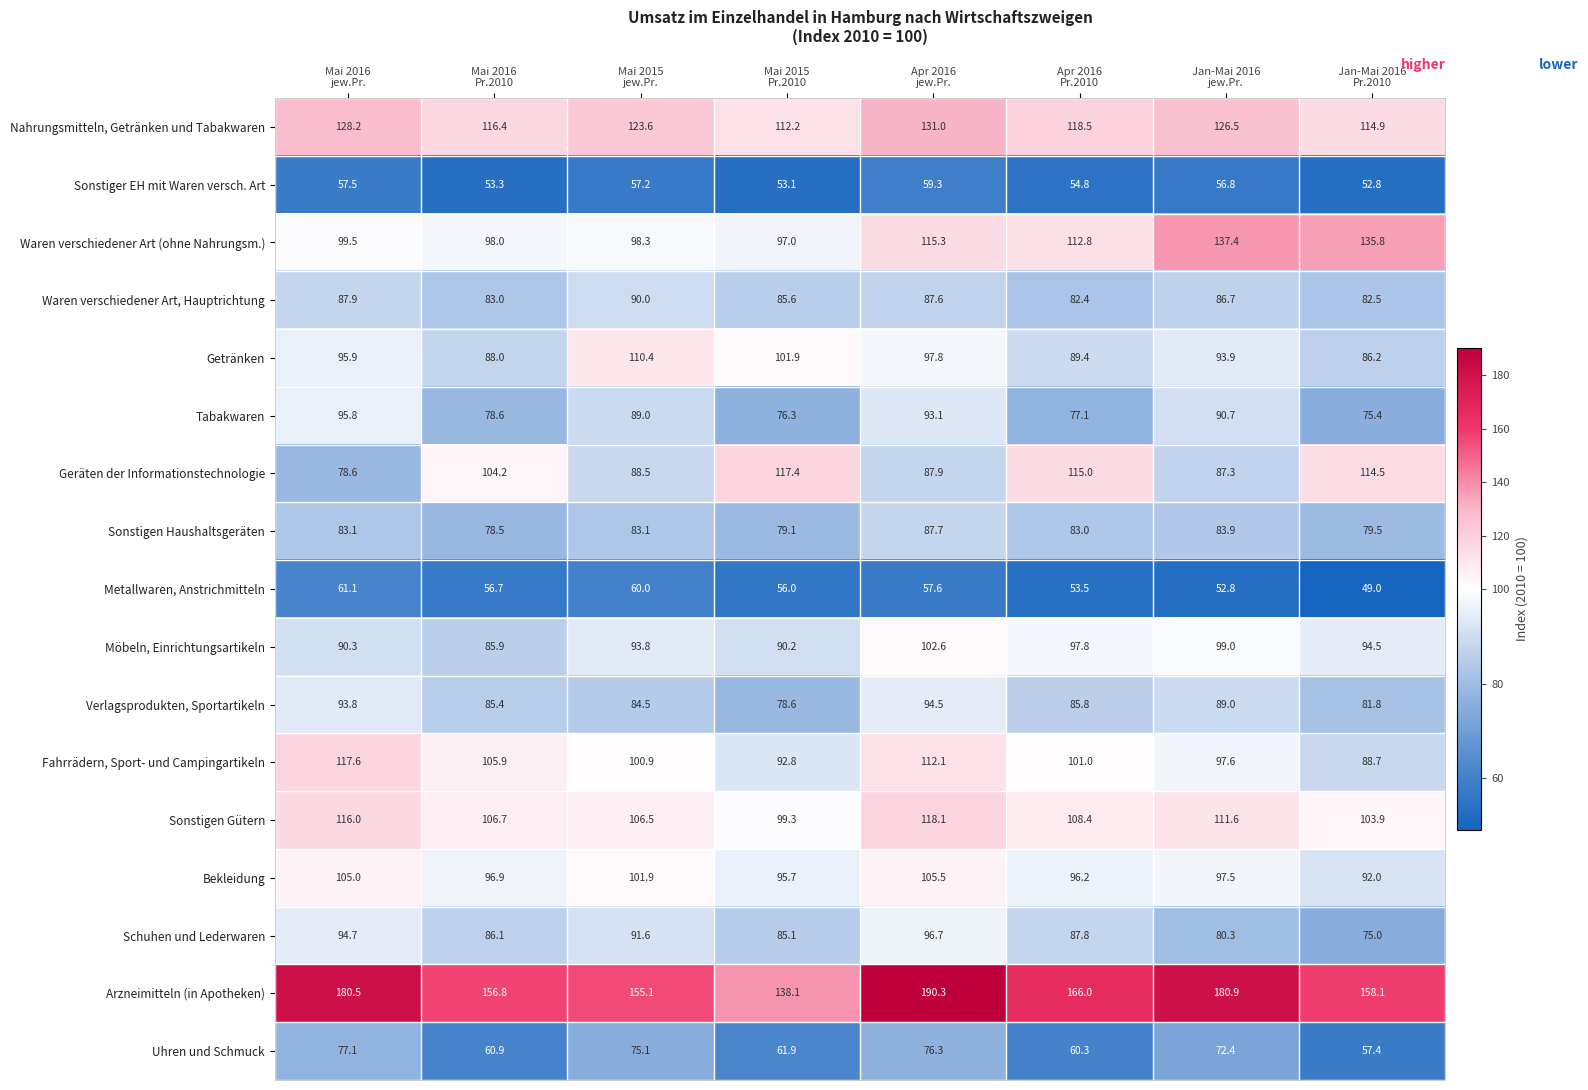

What is the difference between the second highest and second lowest values in the Uhren und Schmuck series?

16.0